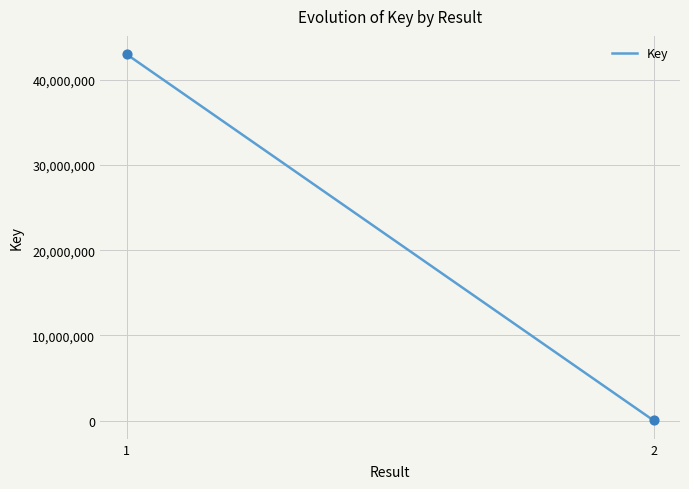

What is the range of Y values (max minus min)?

43001629